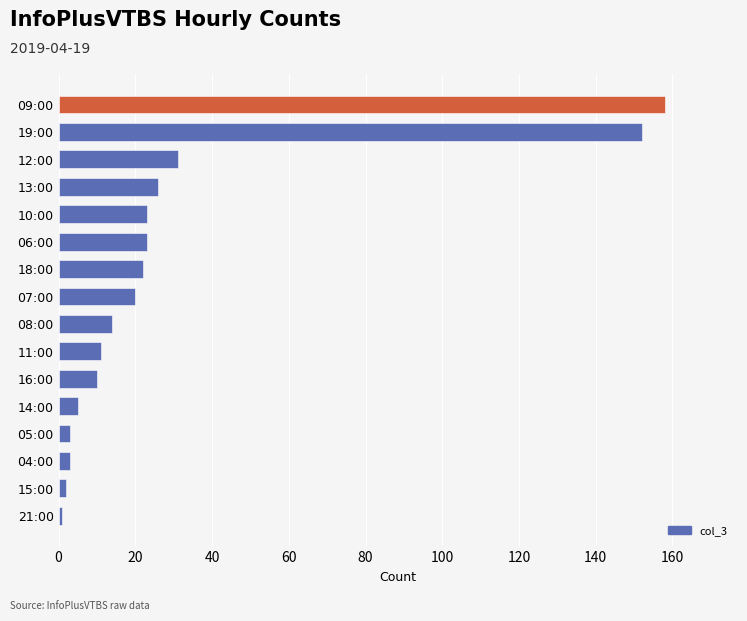

How many values are below 20?

8